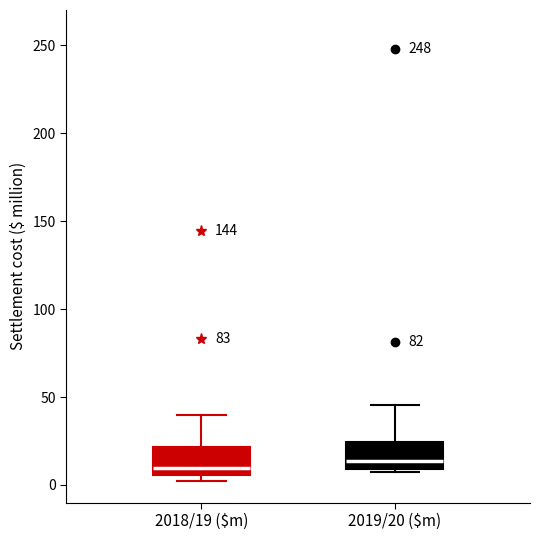

Where does the median line of the box for 2019/20 ($m) sit on the y-axis? The values are not printed on the chart, so give them approximately, as read against the axis.

15